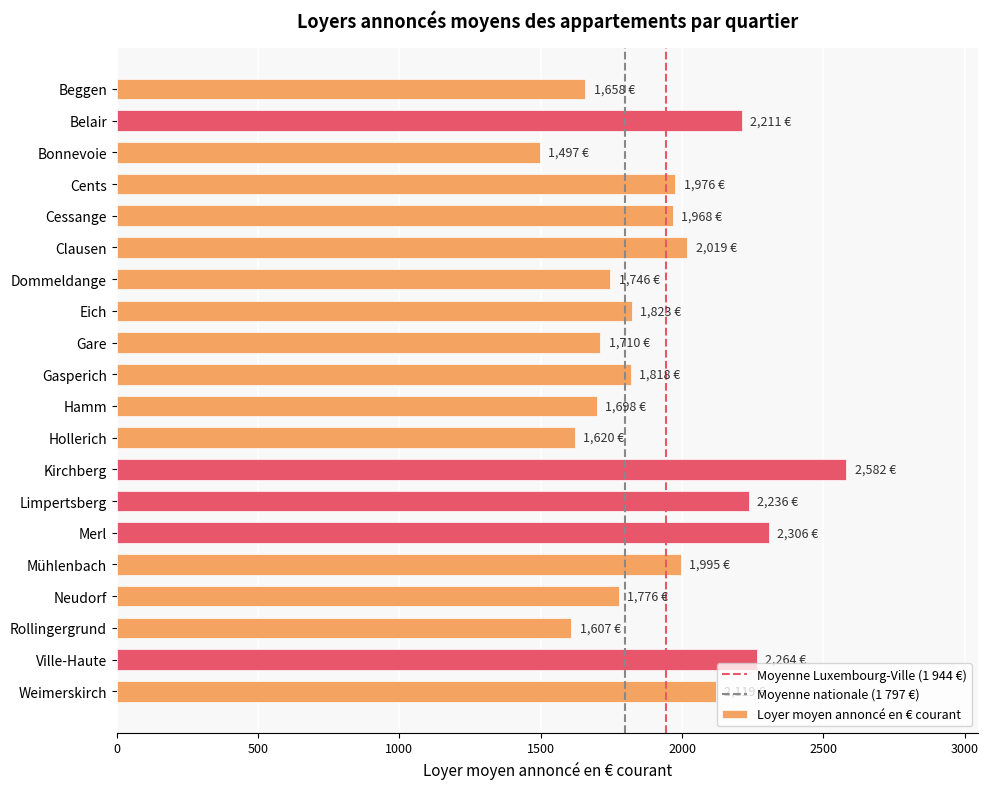

What is the change in value from Bonnevoie to Limpertsberg?

+738.9